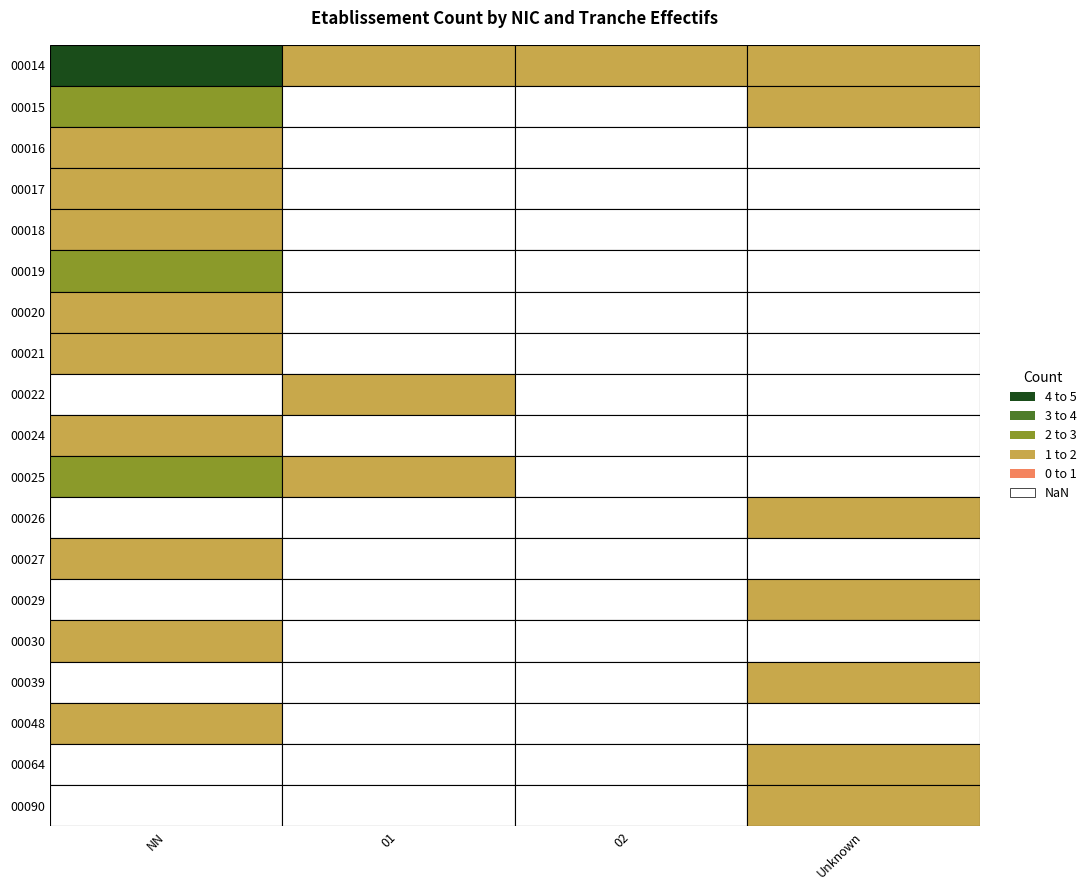

The value of 00026 at 02 is 0. True or false?

True